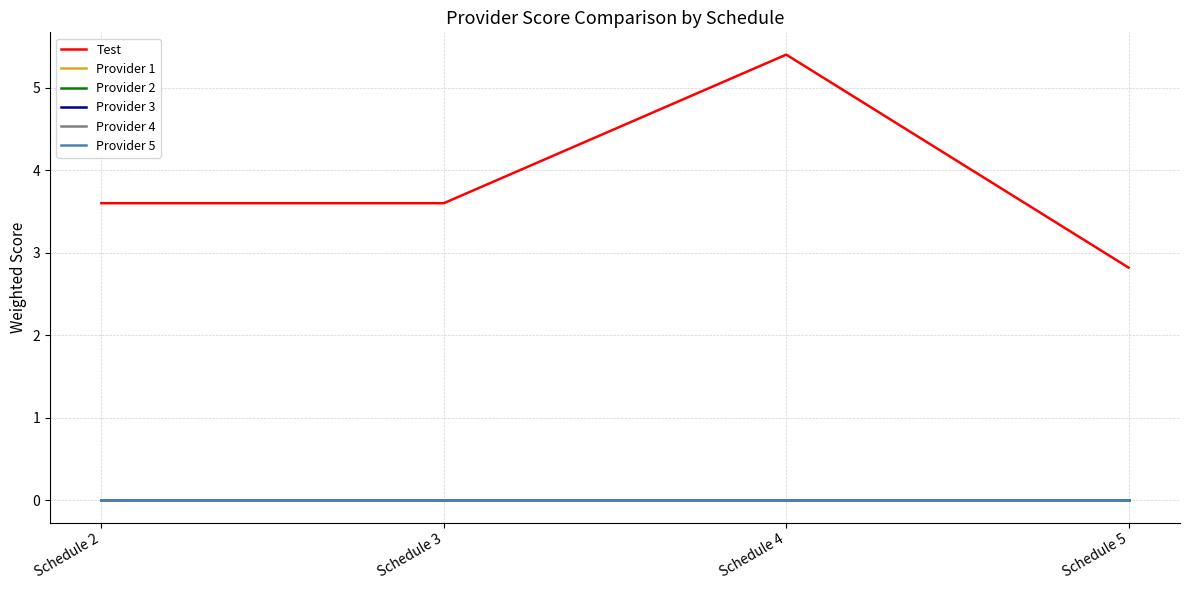

What is the total value across all series at Schedule 5?

2.8